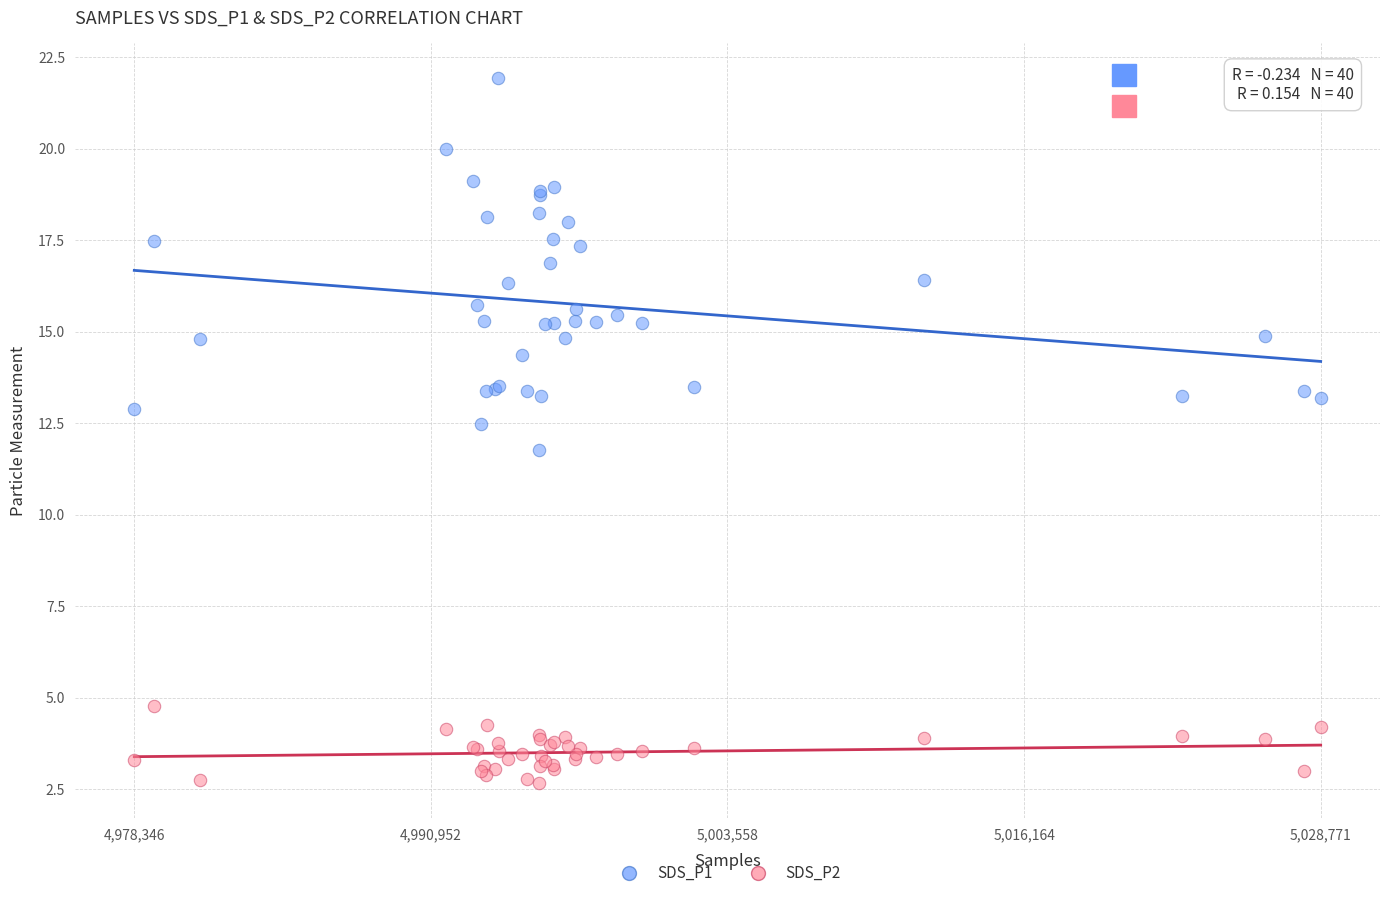

Which series has the largest Y range (max minus min)?

SDS_P1